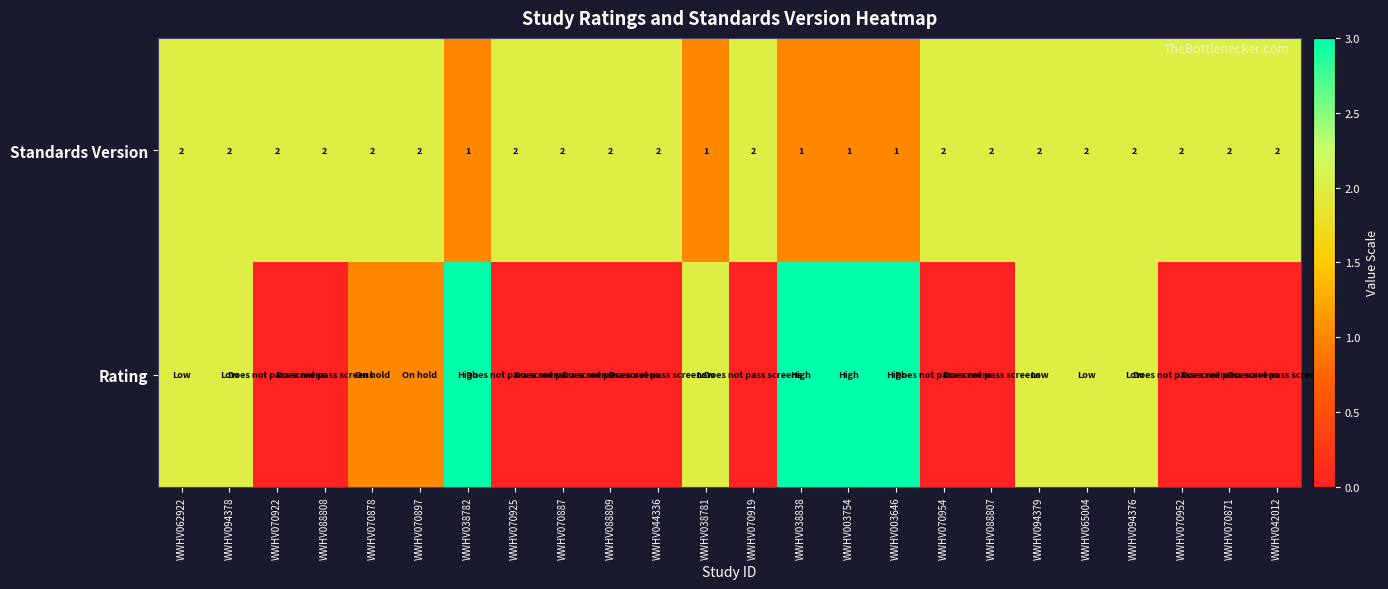

At how many categories does at least one series exceed 1?

24